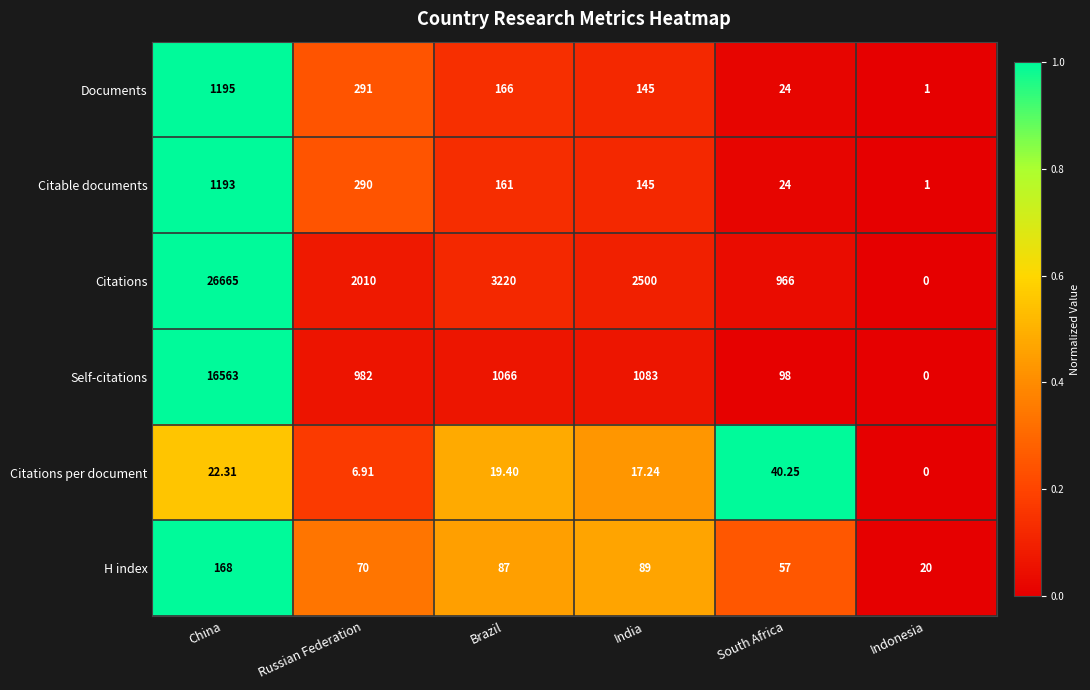

List the labels in order of Documents value, smallest first.

Indonesia, South Africa, India, Brazil, Russian Federation, China